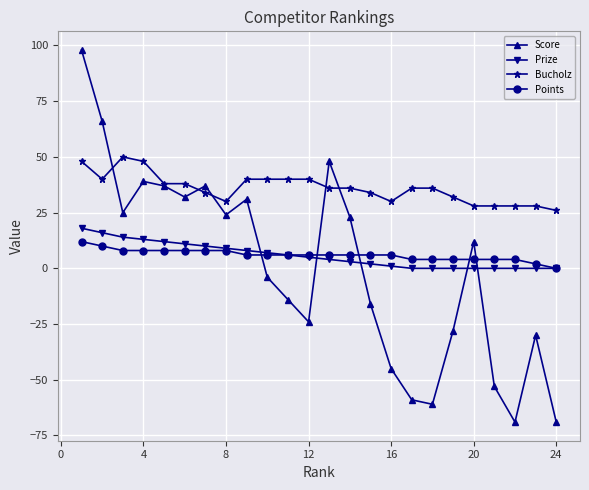

What is the minimum value for Score?

-69